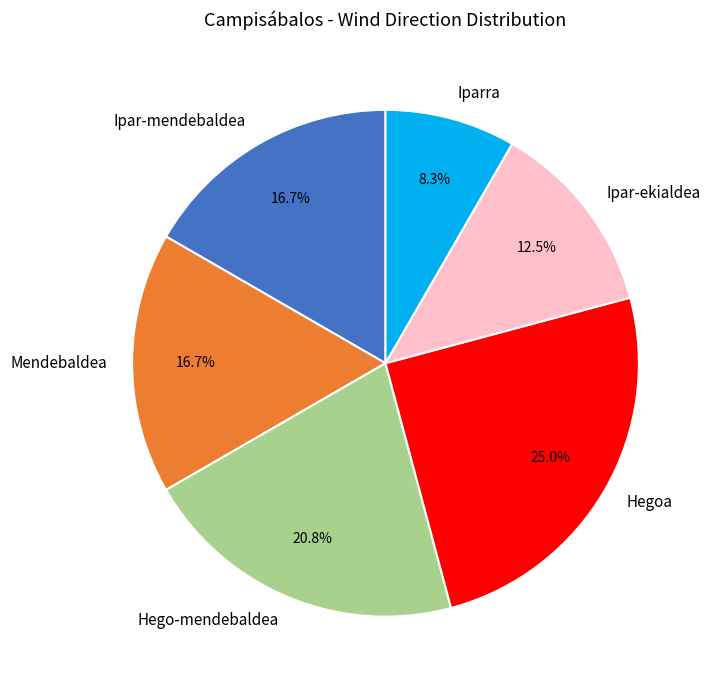

What percentage is the Ipar-mendebaldea slice, to the nearest percent?

17%